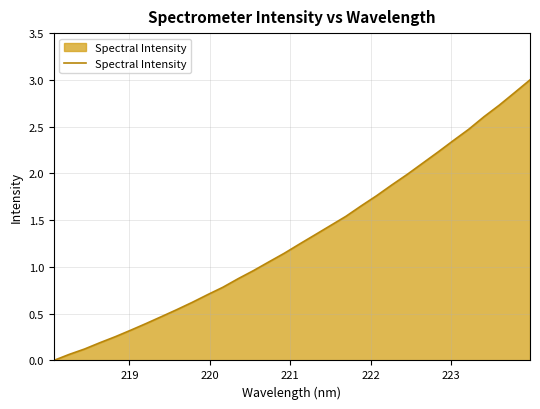

What is the greatest value displayed?

3.0